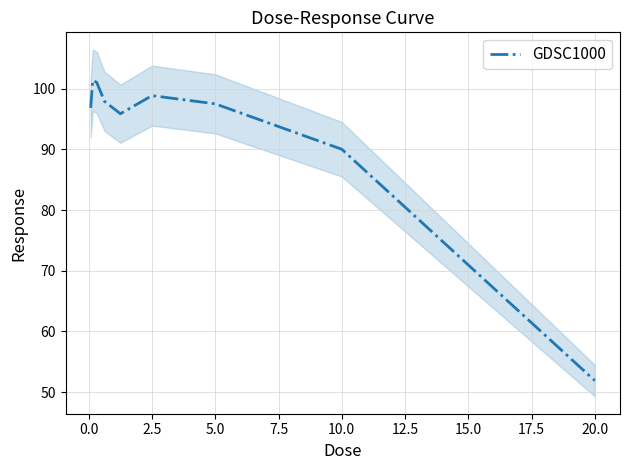

How many lines are shown in the chart?

1